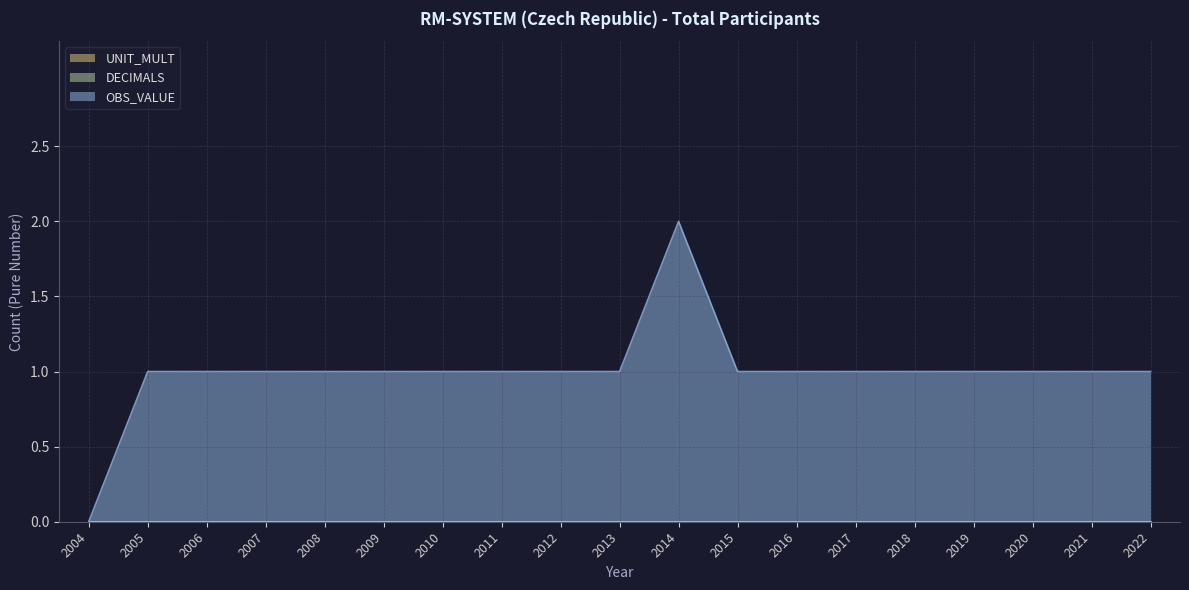

Which has a higher value, 2021 or 2007?

2021